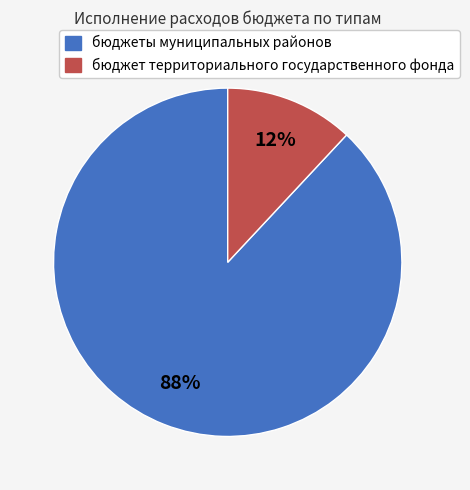

Is there a majority slice in this chart?

Yes